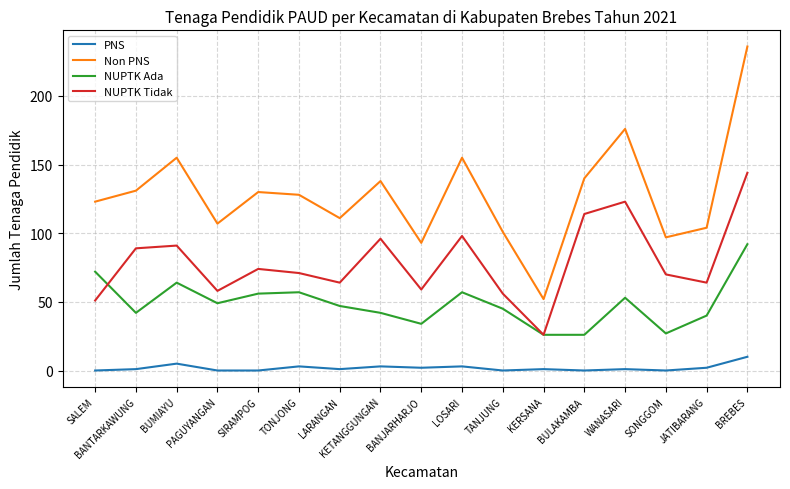

The value of NUPTK Ada at SIRAMPOG is 56. True or false?

True